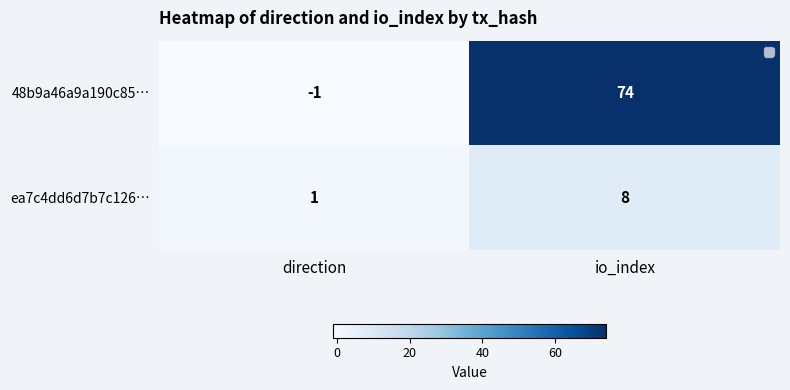

Reading left to right, list all the values displayed in this chart.

48b9a46a9a190c85…: -1	74
ea7c4dd6d7b7c126…: 1	8